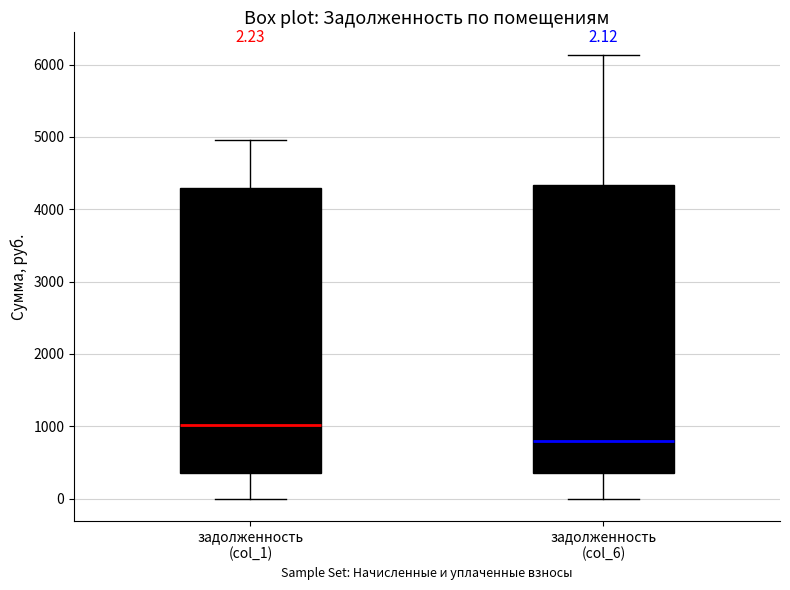

Which box has the highest median line?

задолженность (col_1)